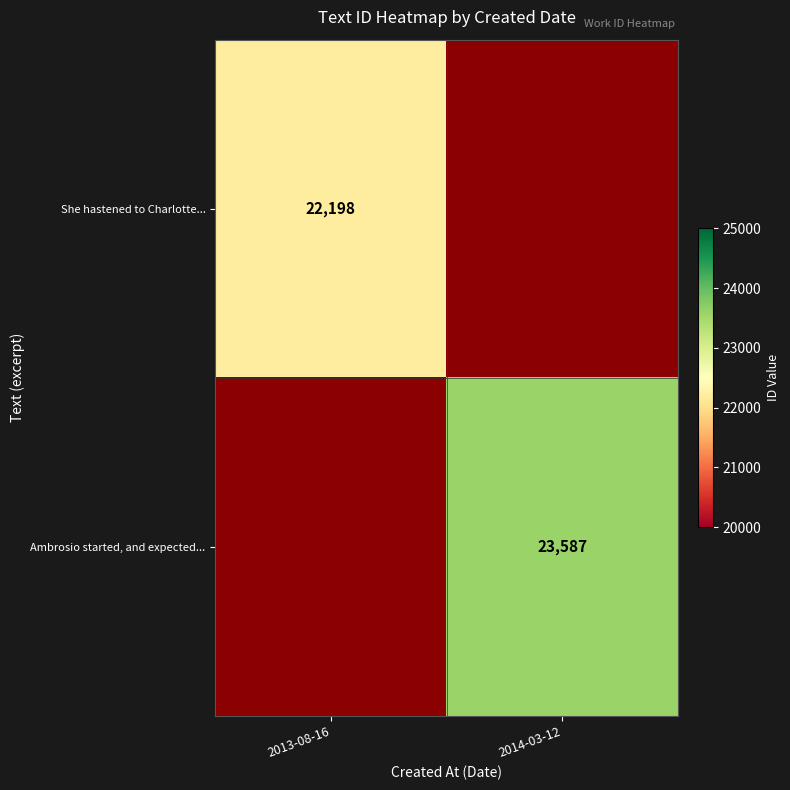

Is the value of Ambrosio started, and expected... at 2014-03-12 greater than the value of She hastened to Charlotte... at 2013-08-16?

Yes